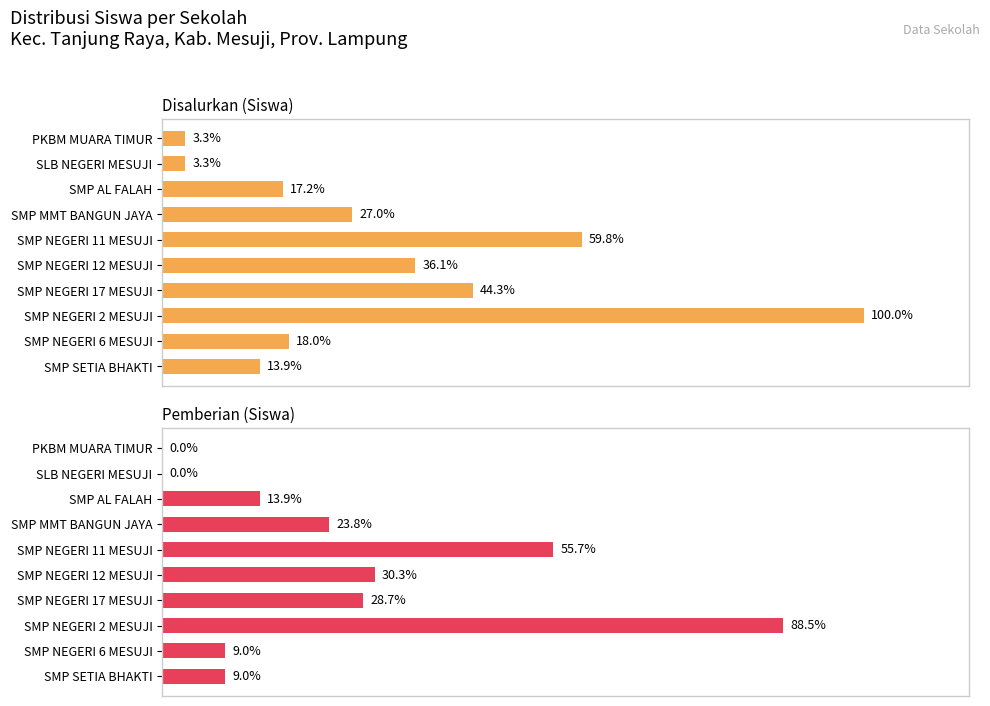

Is the value of Pemberian (Siswa) at SMP NEGERI 11 MESUJI greater than the value of Disalurkan (Siswa) at SMP AL FALAH?

Yes